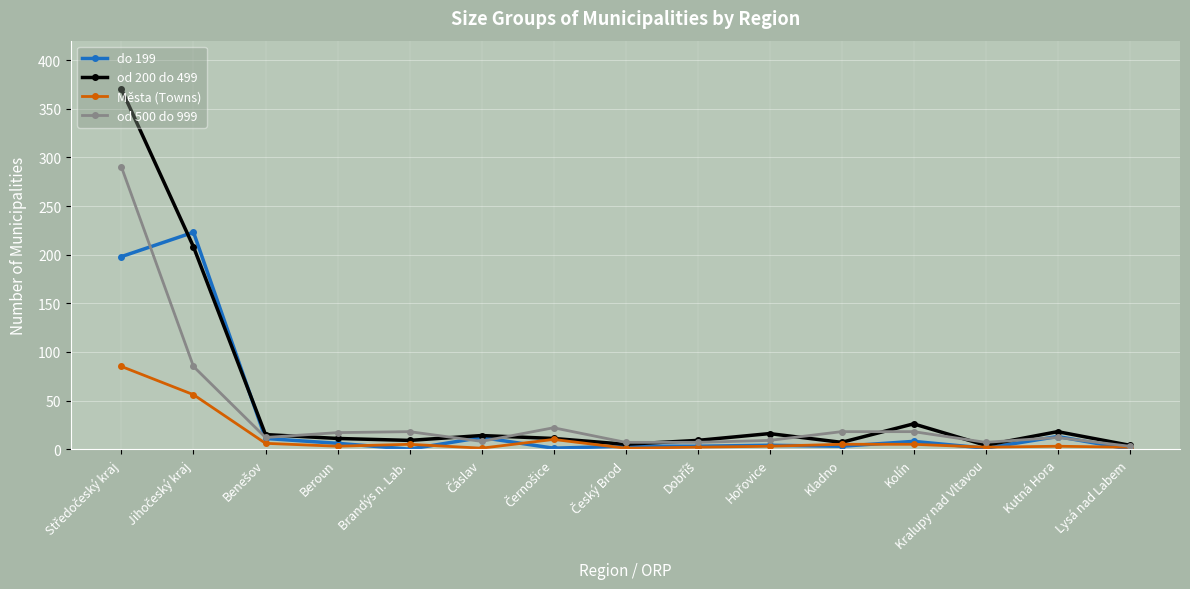

What is the highest value of the Města (Towns) series?

85